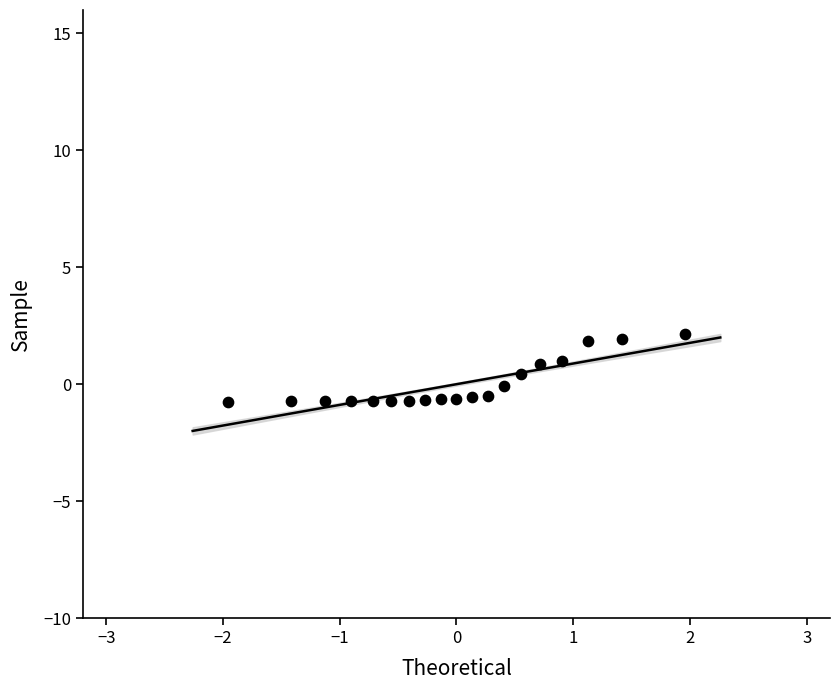

What is the range of X values (max minus min)?

3.9